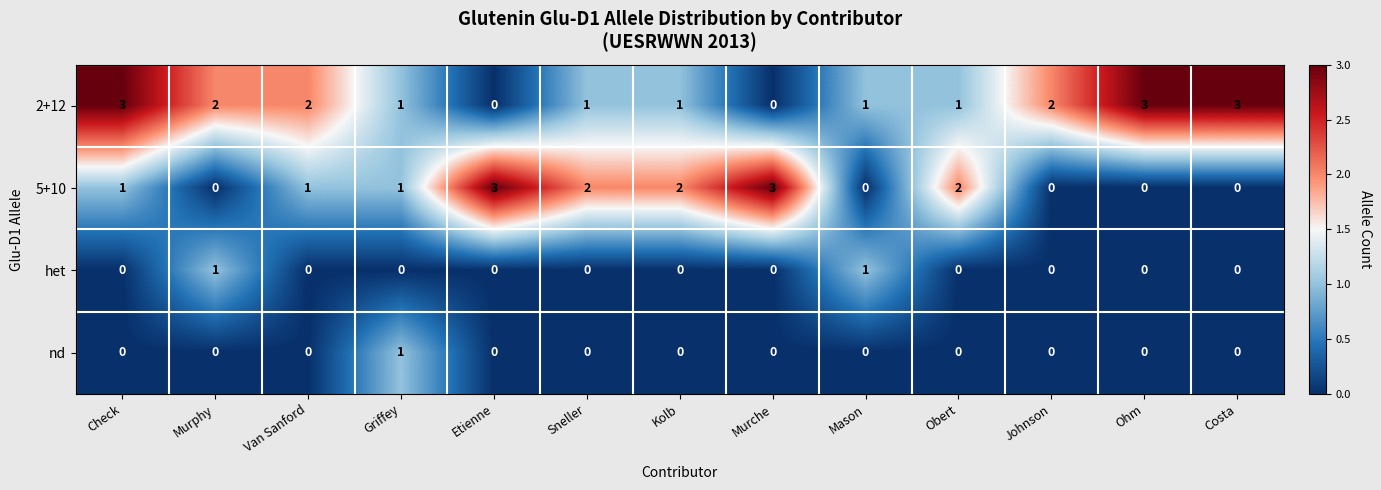

Is it true that nd equals 0 at Obert?

True